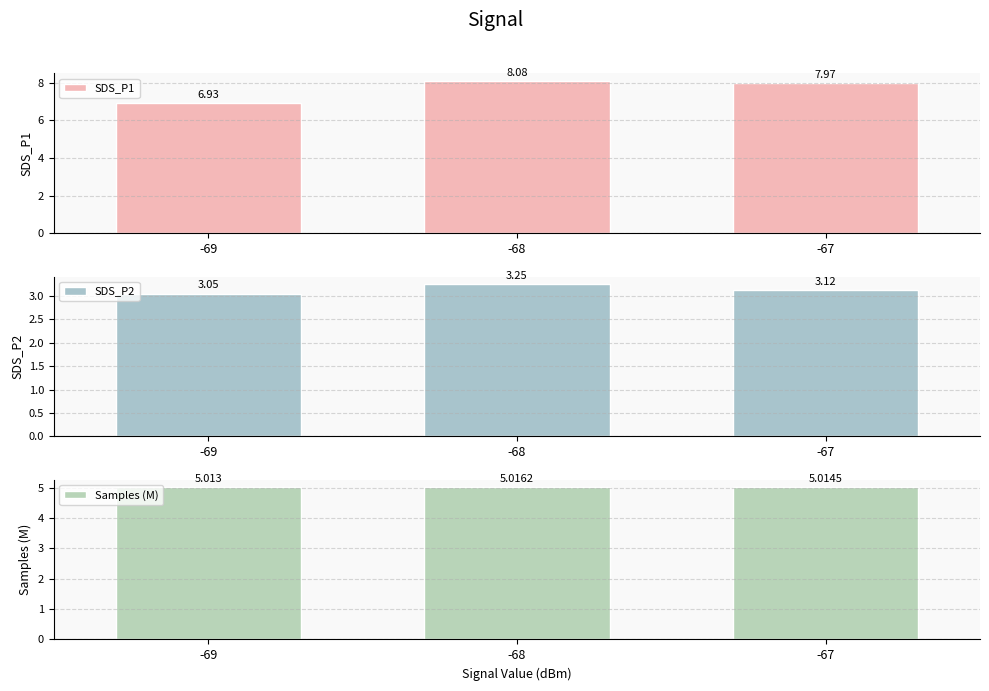

What is the approximate value of SDS_P2 at -67?

3.1